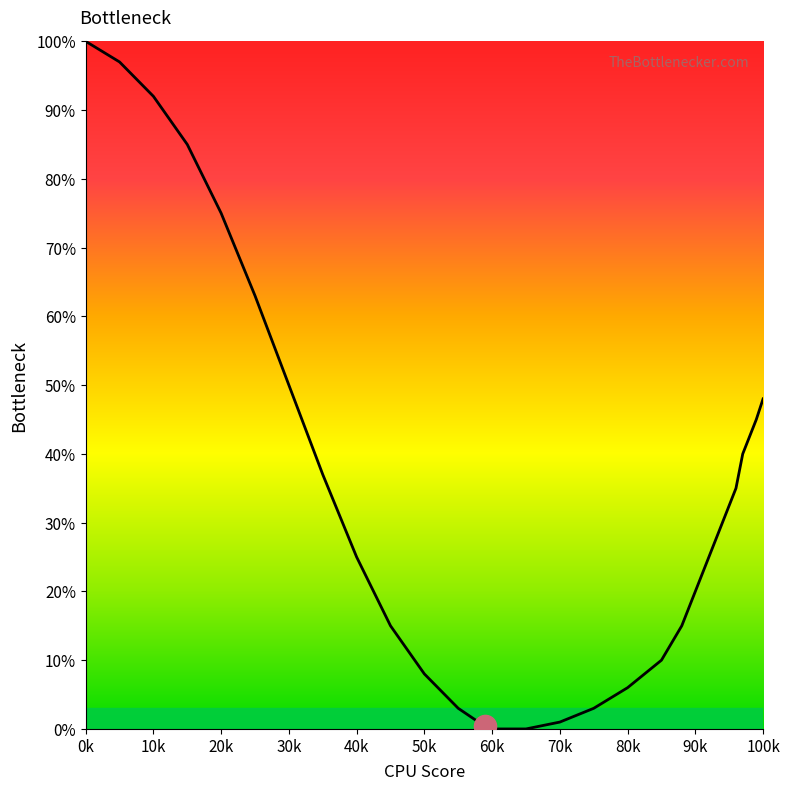

What is the greatest value displayed?

100